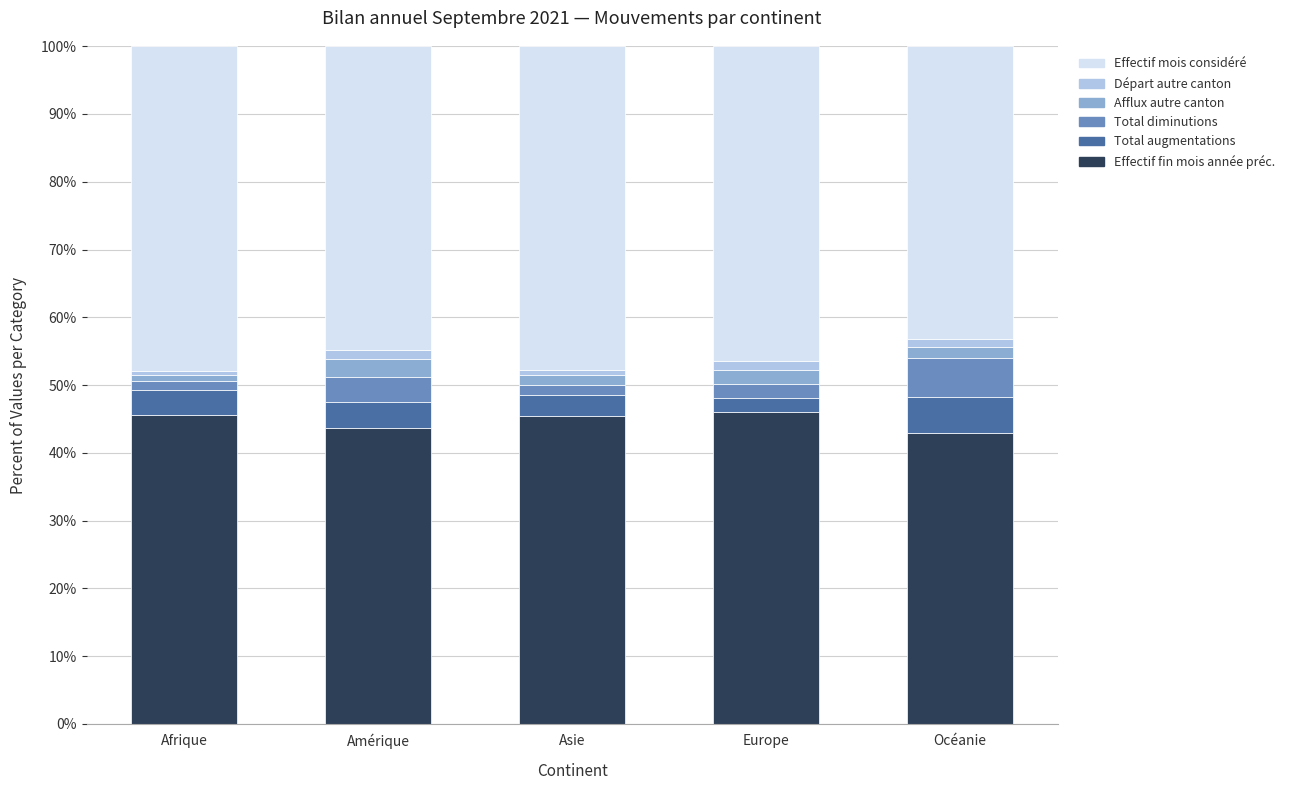

The Effectif fin mois année préc. series shows 15.5 at Océanie. True or false?

False